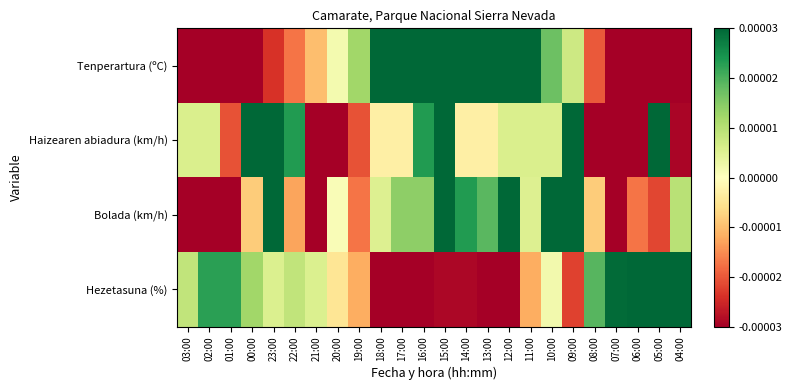

Which category has the lowest value across all series?

07:00